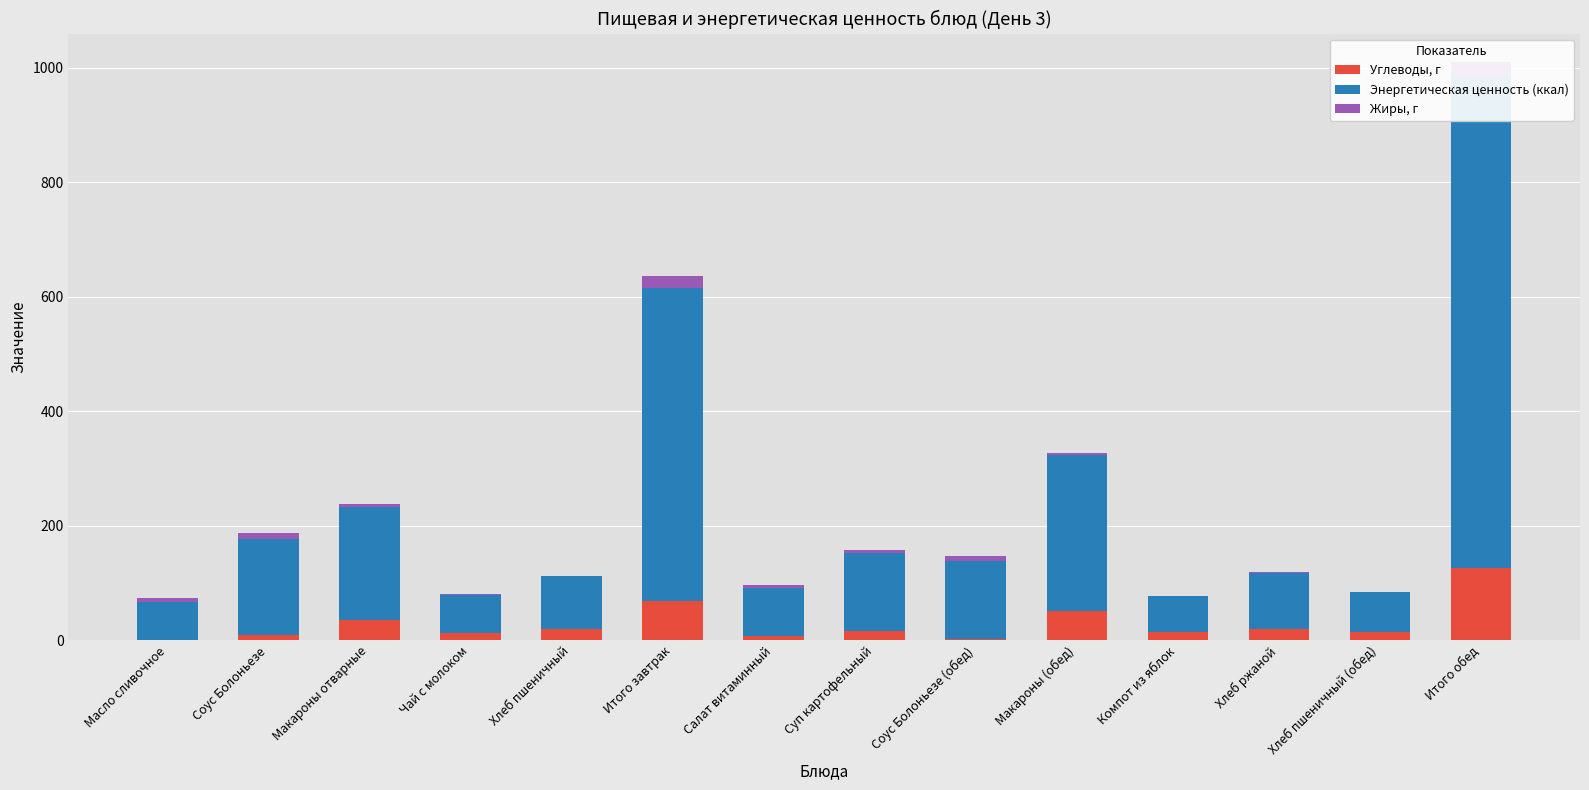

At which category is the sum across all series the highest?

Итого обед